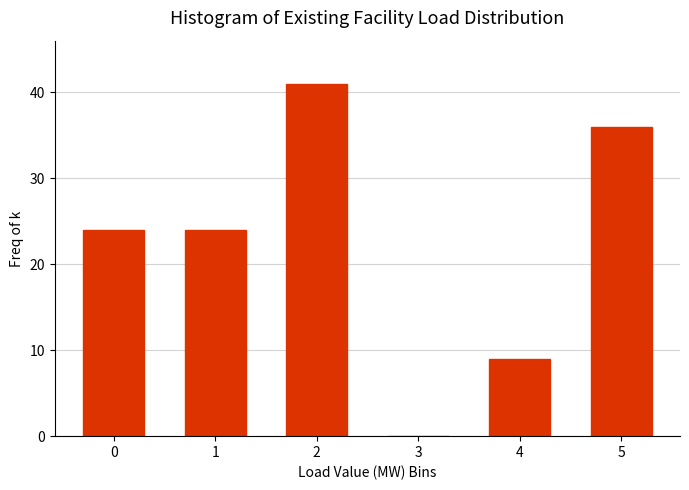

Reading right to left, list all the values displayed in this chart.

5=36	4=9	3=0	2=41	1=24	0=24